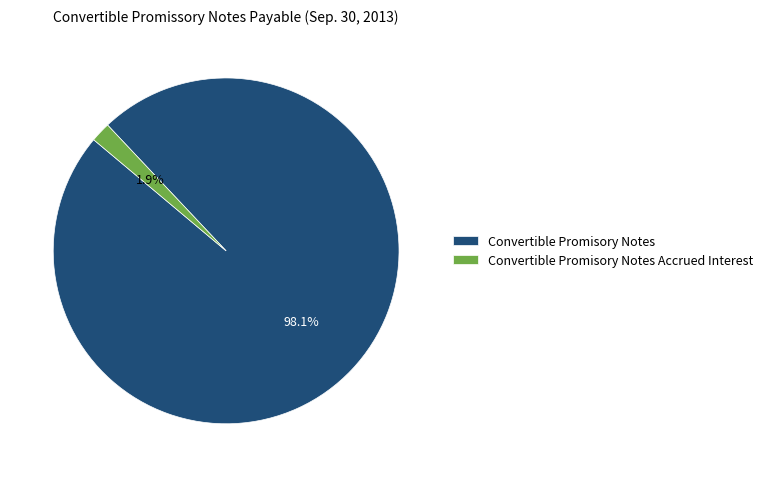

What is the largest slice in the pie chart?

Convertible Promisory Notes